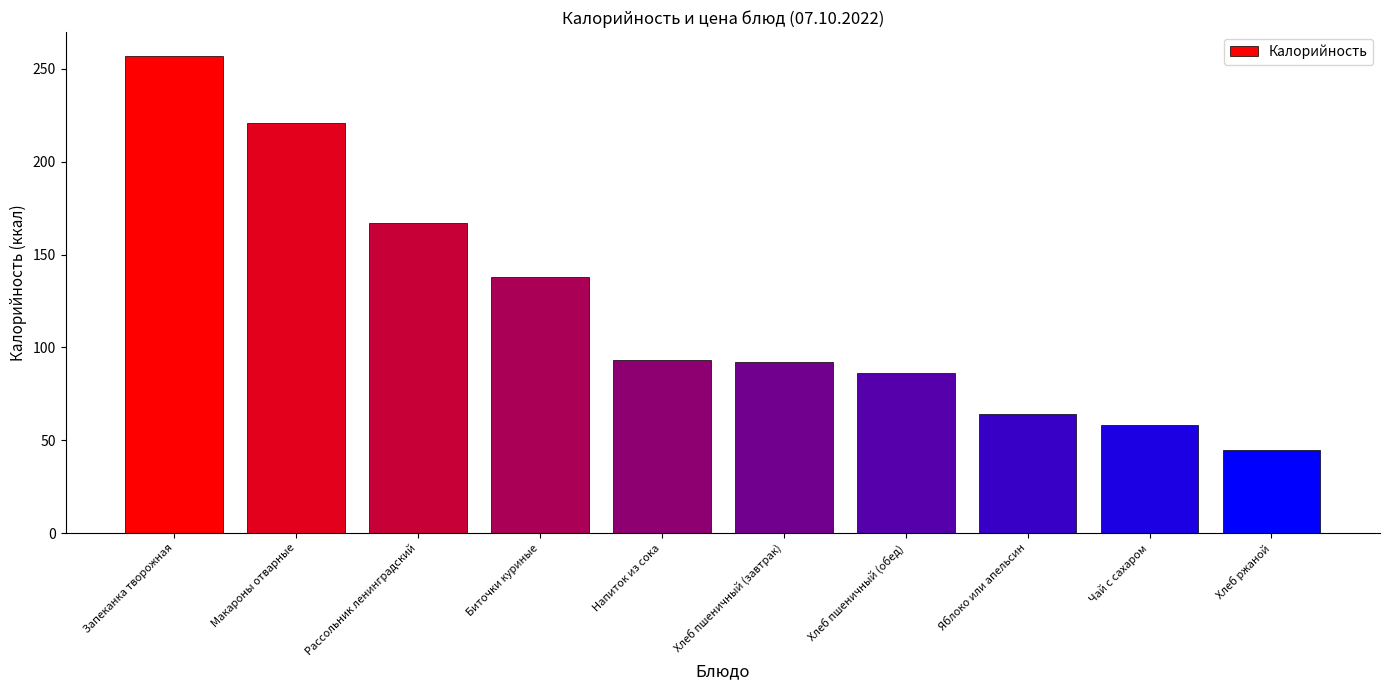

The value at Хлеб ржаной is 45. True or false?

True